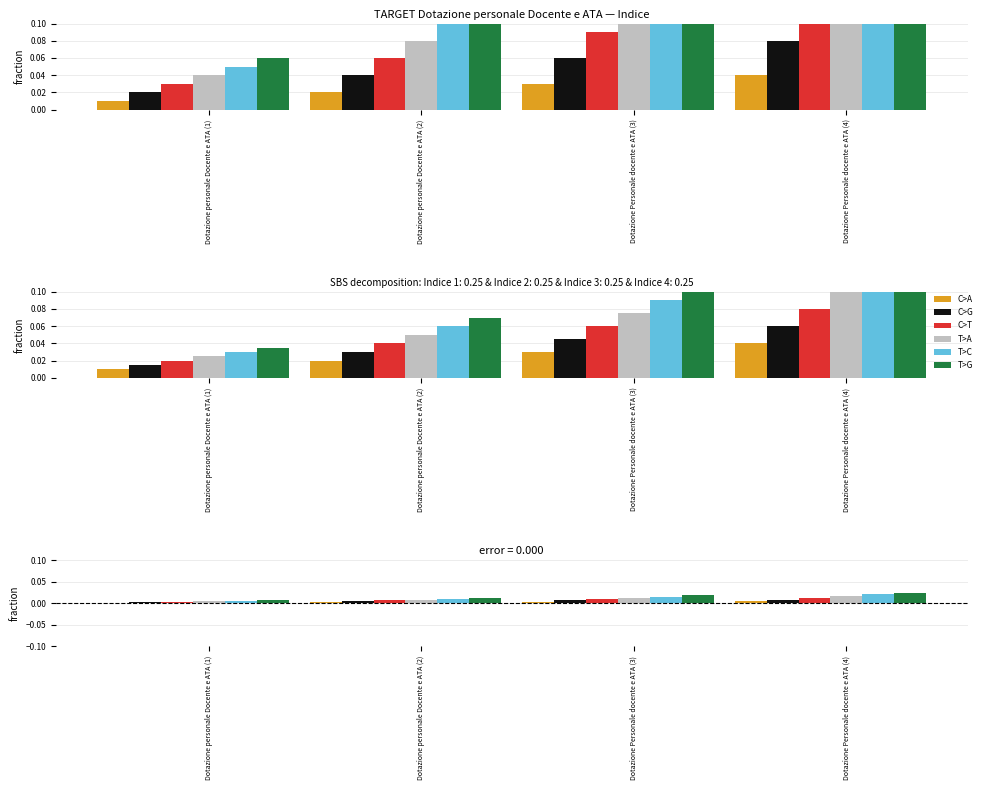

What is the label of the 1st bar from the right?

Dotazione Personale docente e ATA (4)